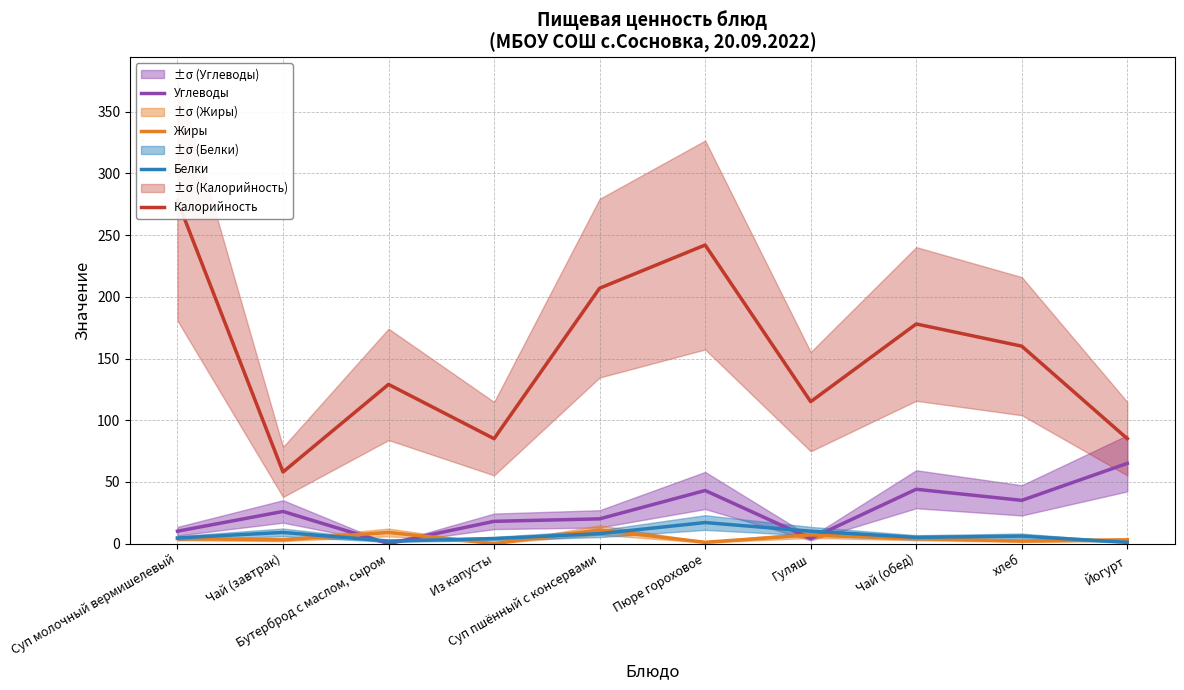

How many lines are shown in the chart?

4